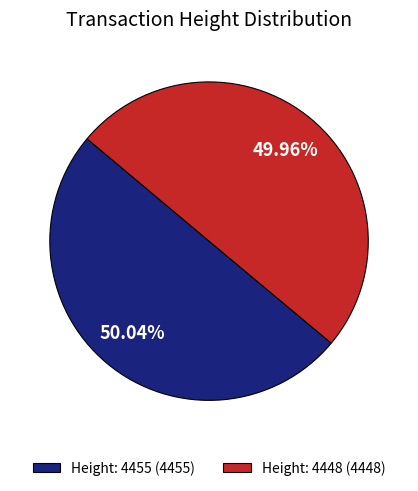

Do Height: 4448 (4448) and Height: 4455 (4455) together represent more than half of the pie?

Yes